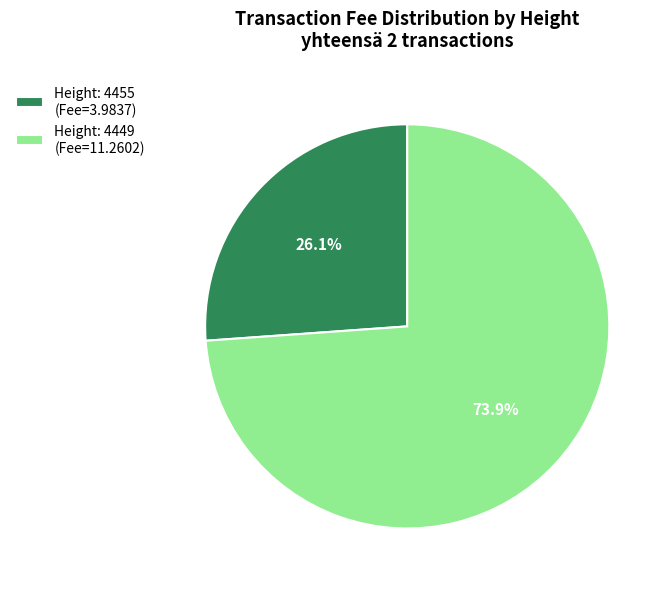

Is there any slice that represents more than half of the pie?

Yes